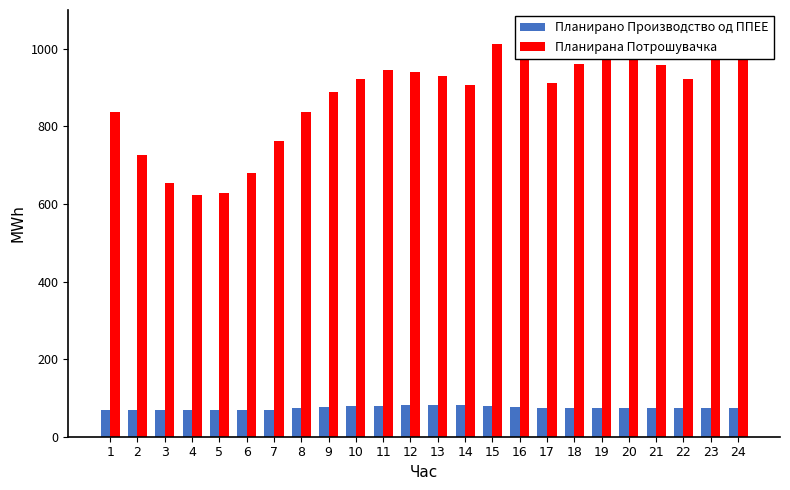

Is it true that Планирано Производство од ППЕЕ equals 68.6 at 5?

True